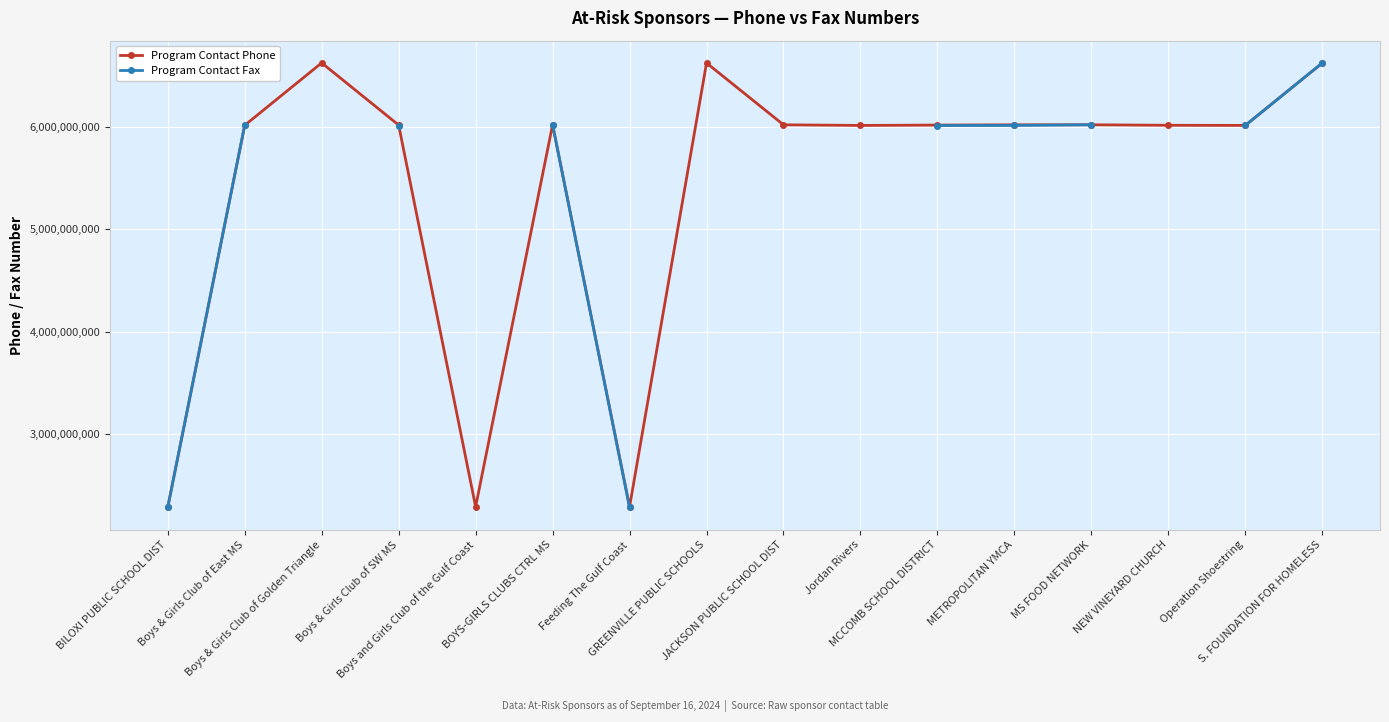

Where is Program Contact Phone nearest to the value 4454269353?

Jordan Rivers